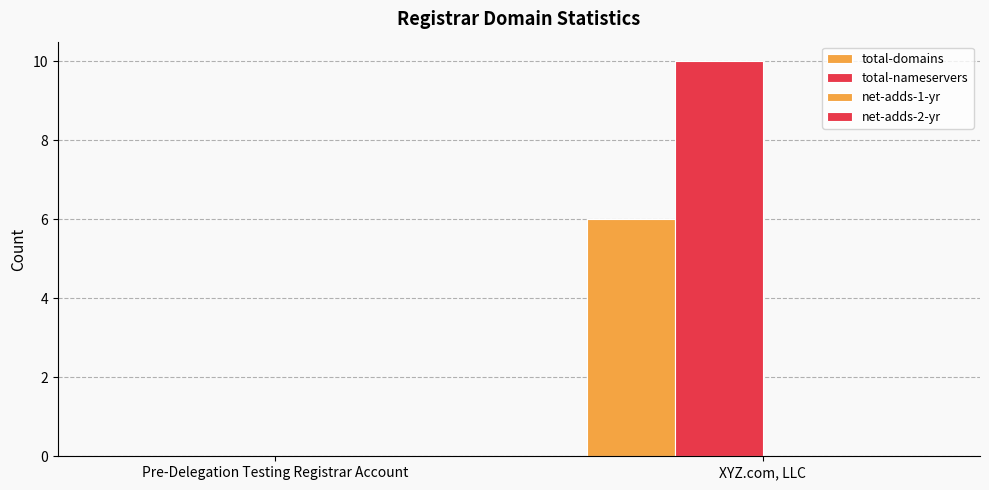

Which series has the largest total across all categories?

total-nameservers